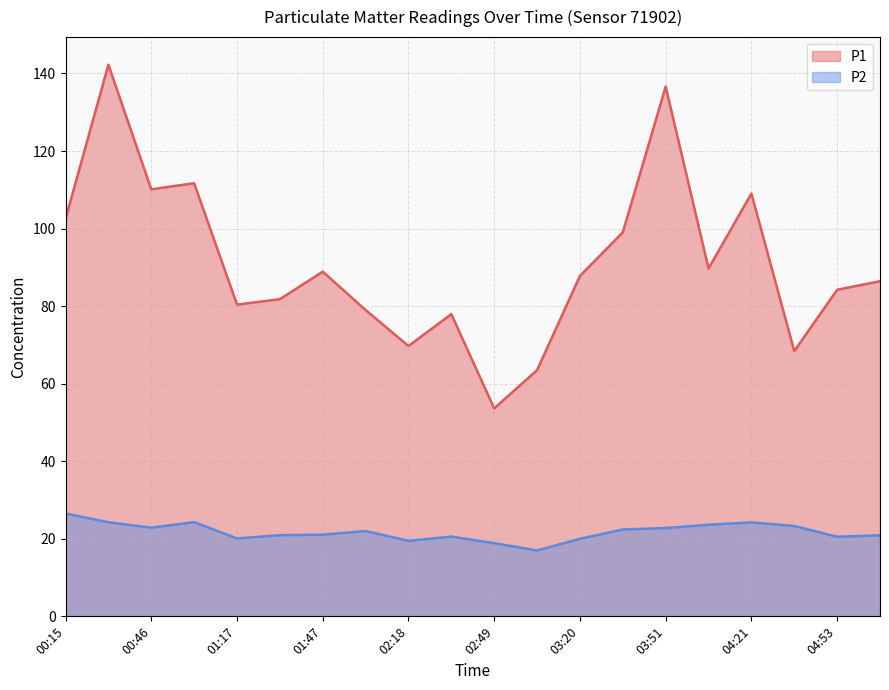

True or false: P1 has a value of 64.8 at 04:21.

False